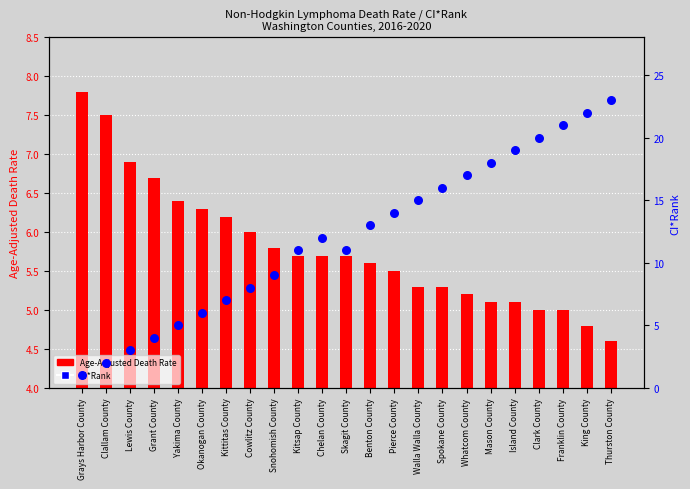

Is the value of Age-Adjusted Death Rate at Island County greater than the value of CI*Rank at Clallam County?

Yes